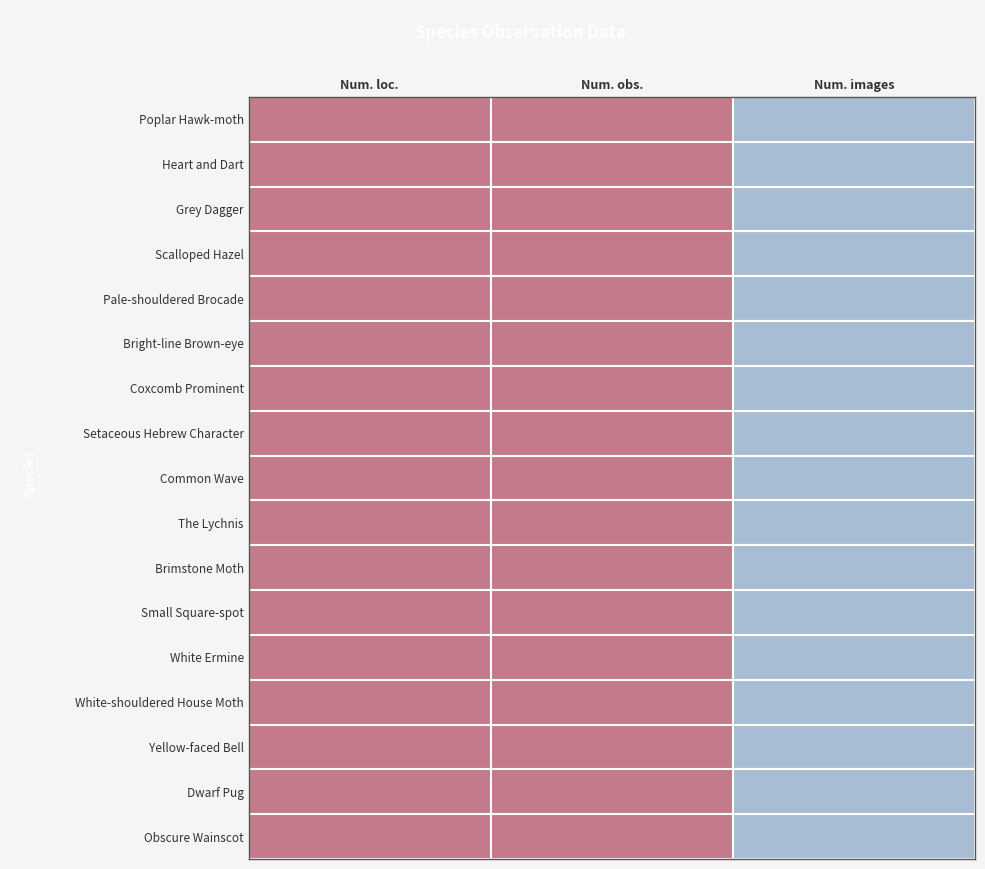

Rank the series by their maximum value, from highest to lowest.

Poplar Hawk-moth, Heart and Dart, Grey Dagger, Scalloped Hazel, Pale-shouldered Brocade, Bright-line Brown-eye, Coxcomb Prominent, Setaceous Hebrew Character, Common Wave, The Lychnis, Brimstone Moth, Small Square-spot, White Ermine, White-shouldered House Moth, Yellow-faced Bell, Dwarf Pug, Obscure Wainscot